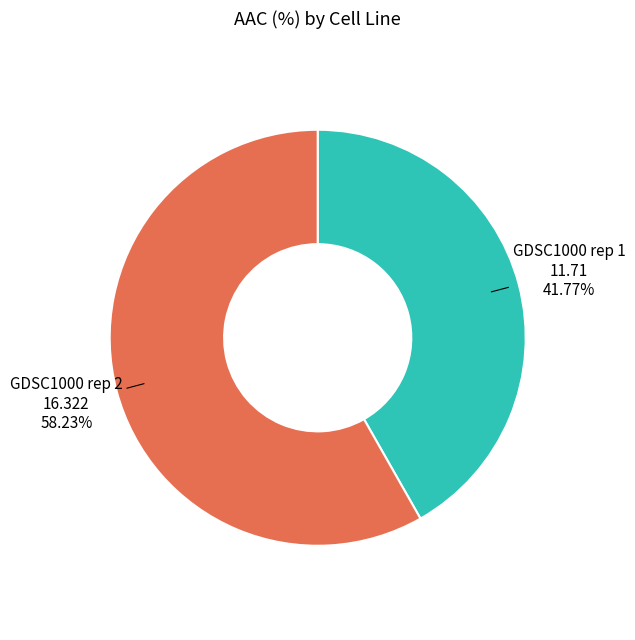

To the nearest percent, what is the difference between the largest and smallest slice percentages?

16%